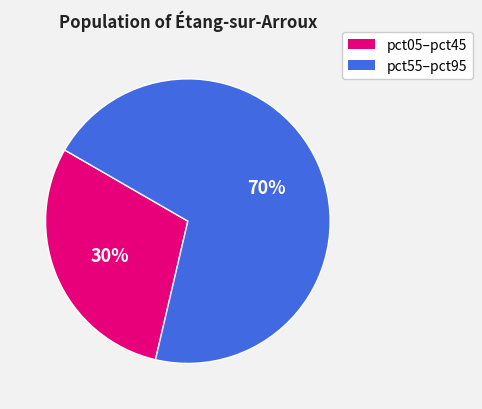

Count the number of slices in the pie.

2